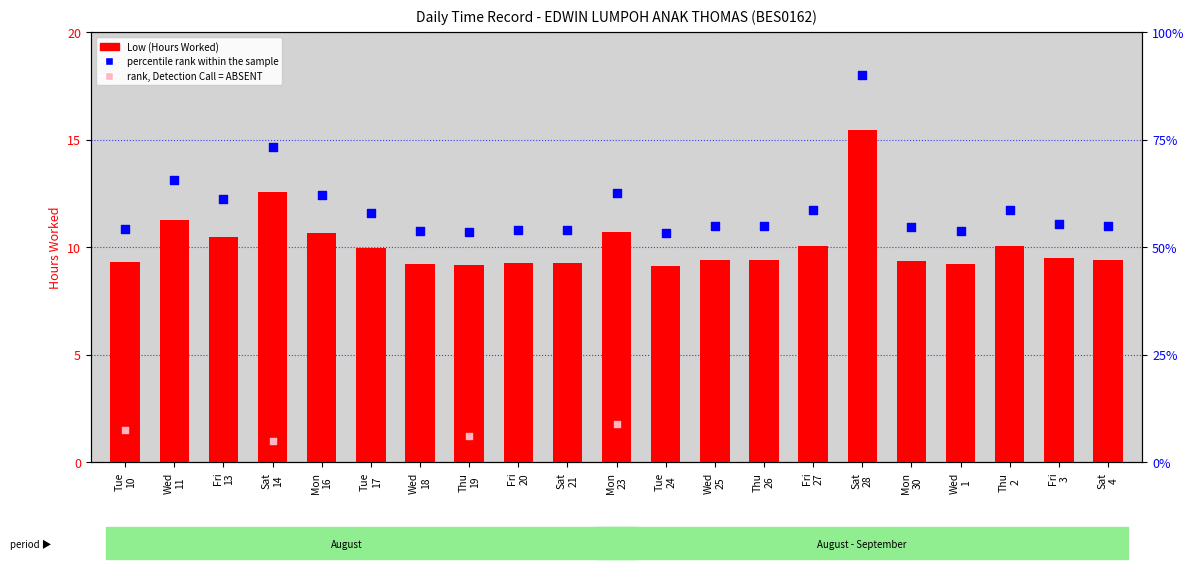

Which has a higher value, Thu 2 or Tue 17?

Thu 2